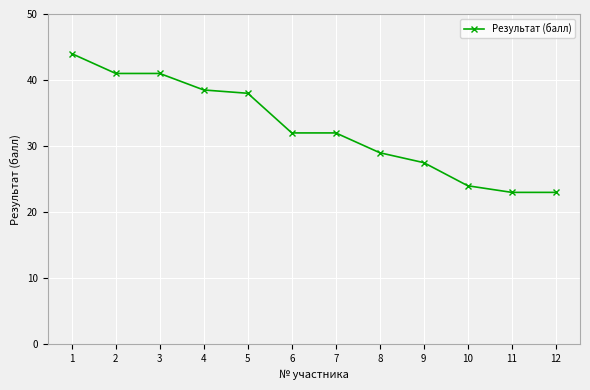

Approximately how many times larger is the value at 8 compared to 12?

1.3